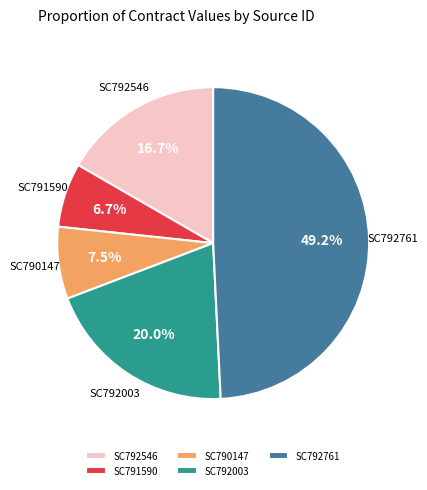

Do SC792003 and SC790147 together represent more than half of the pie?

No